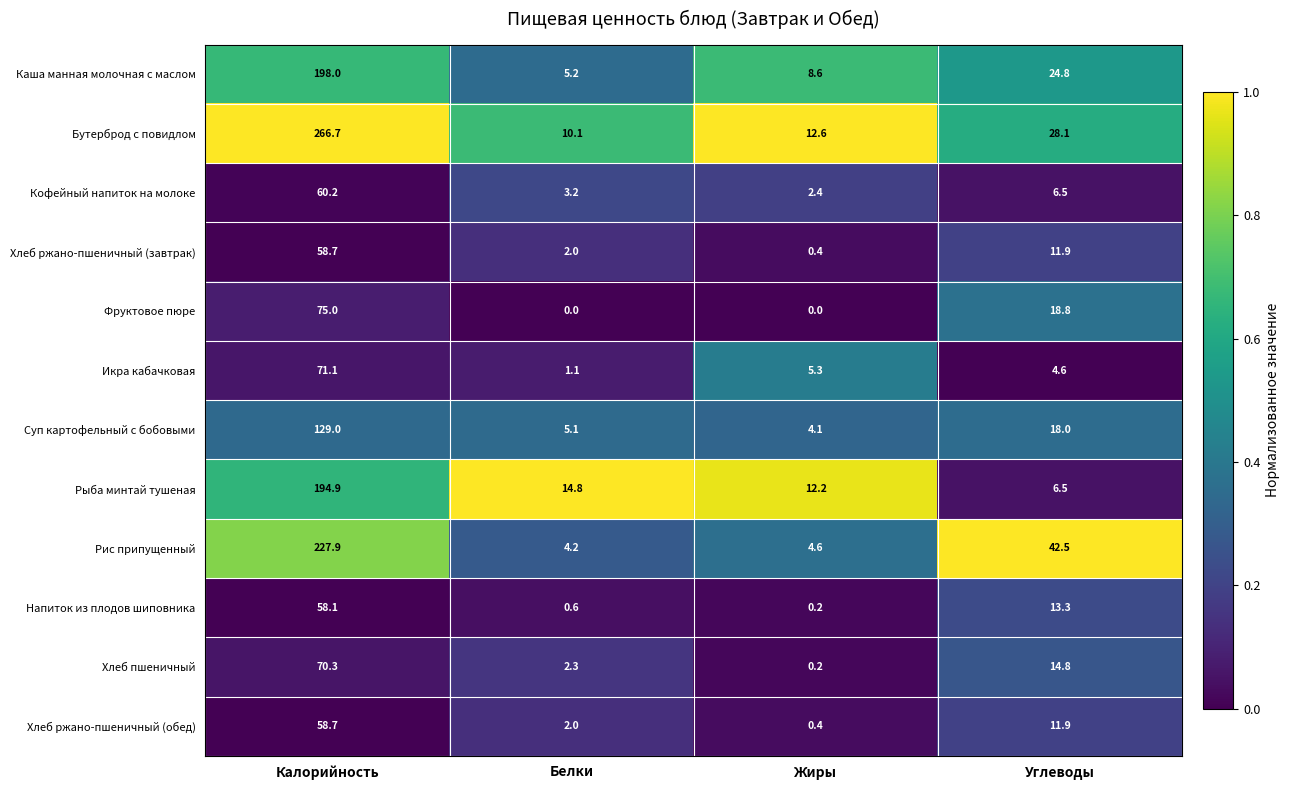

Which series has the largest total across all categories?

Бутерброд с повидлом